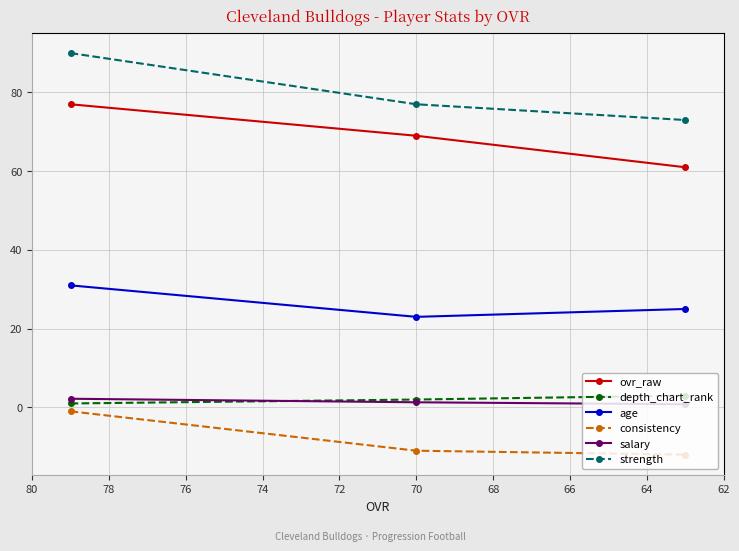

What is the maximum value shown in the chart?

90.0